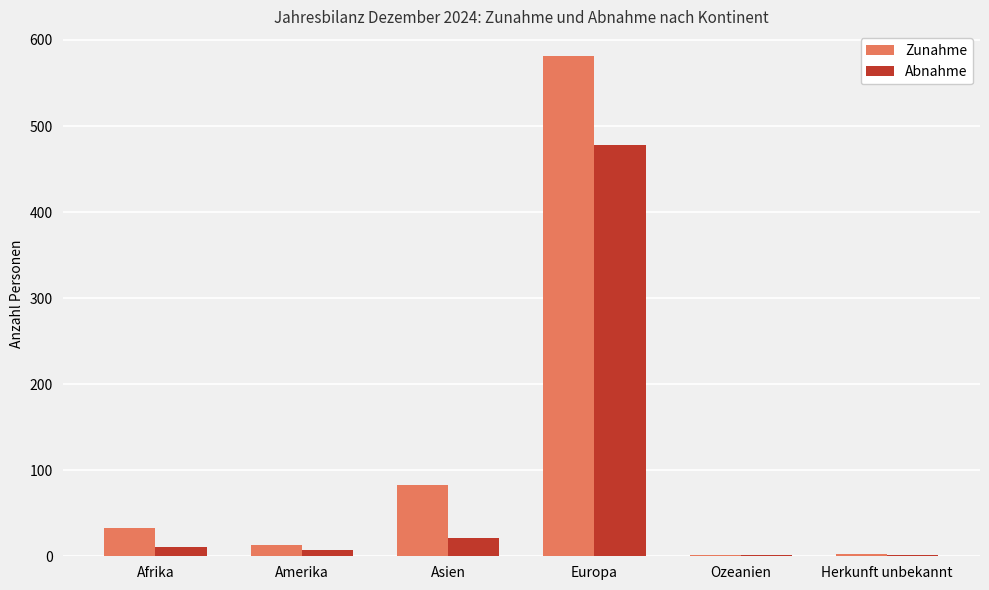

What is the total value across all series at Asien?

104